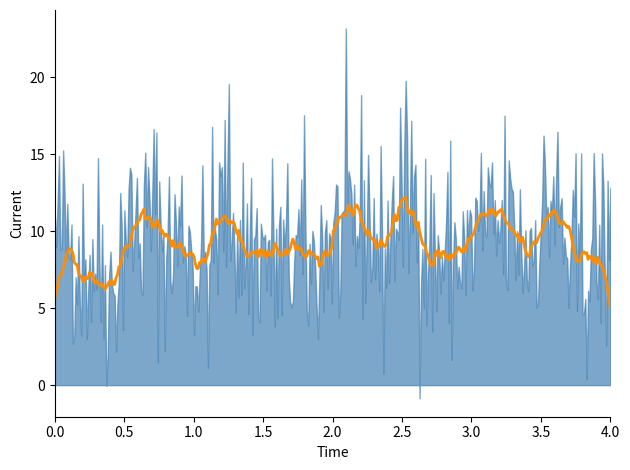

The P2 series shows 7.1 at 01:02. True or false?

True